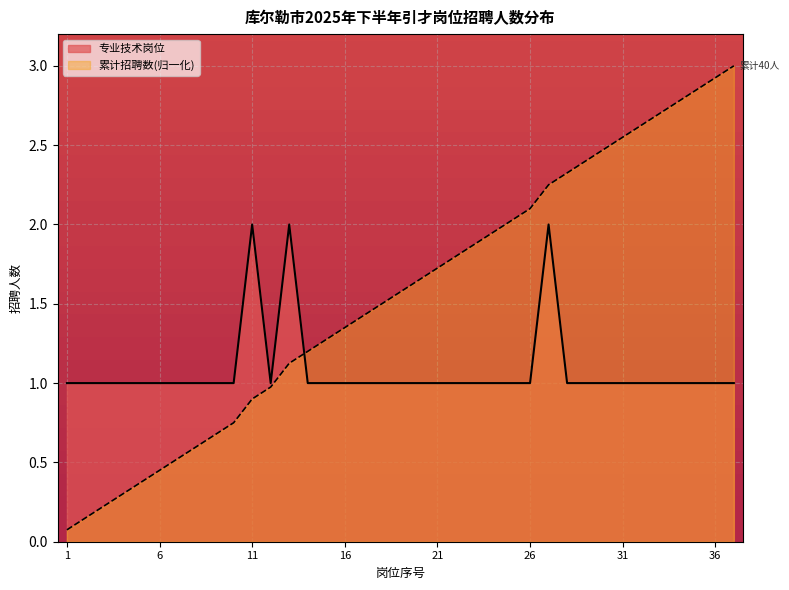

What is the average value of the 累计招聘数 series?

1.6